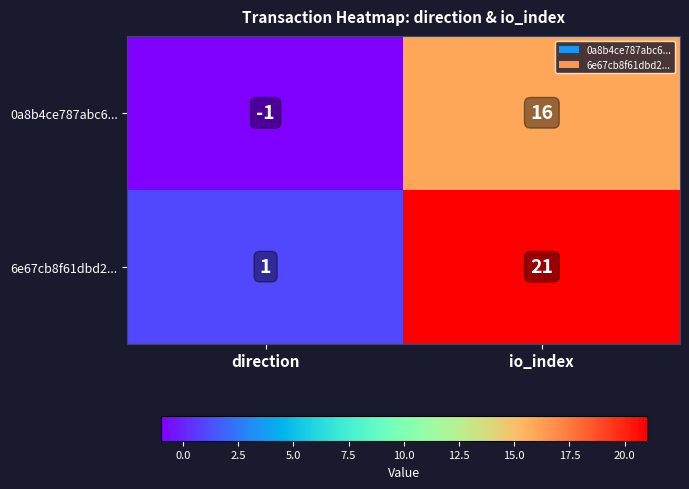

Which series has the widest spread of values?

6e67cb8f61dbd2...